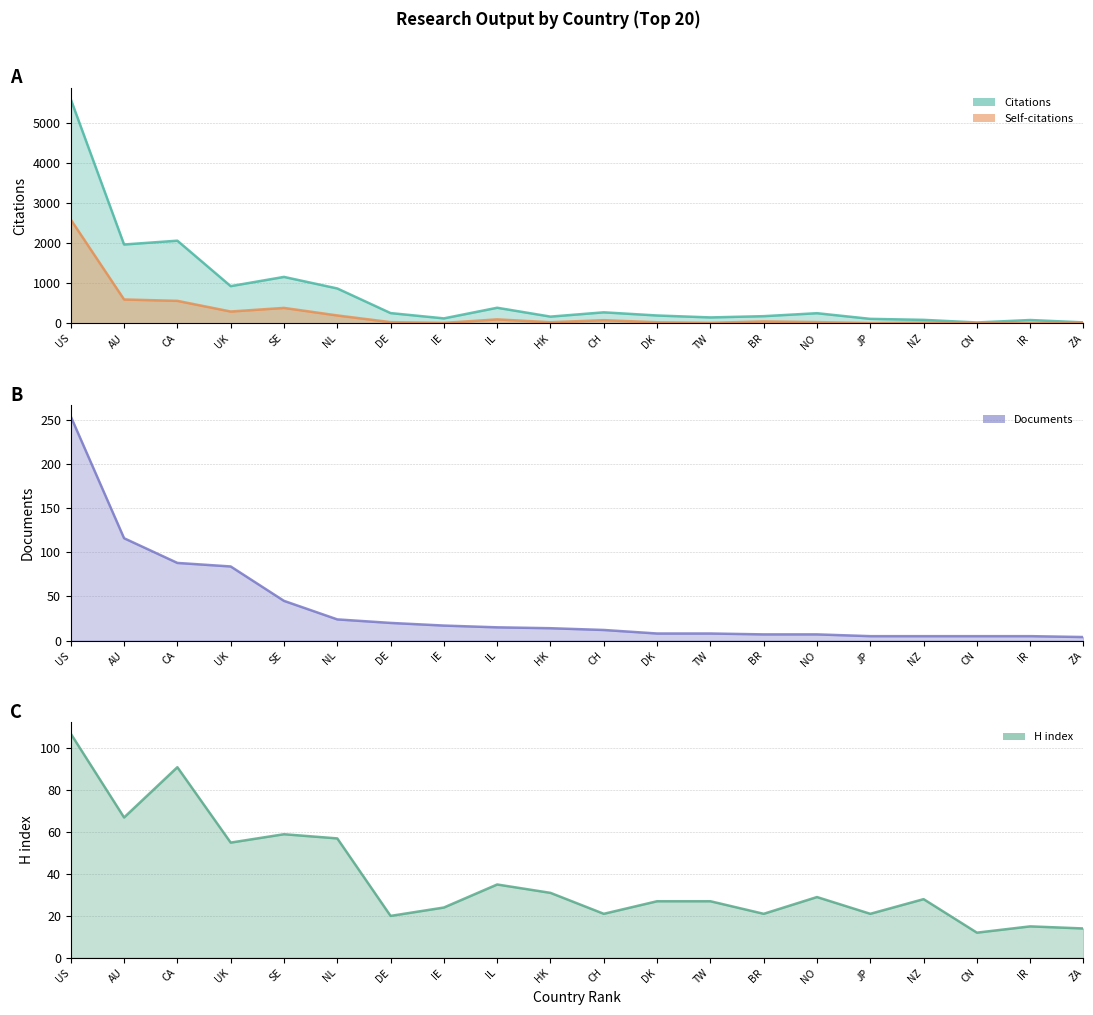

What is the smallest value displayed?

1